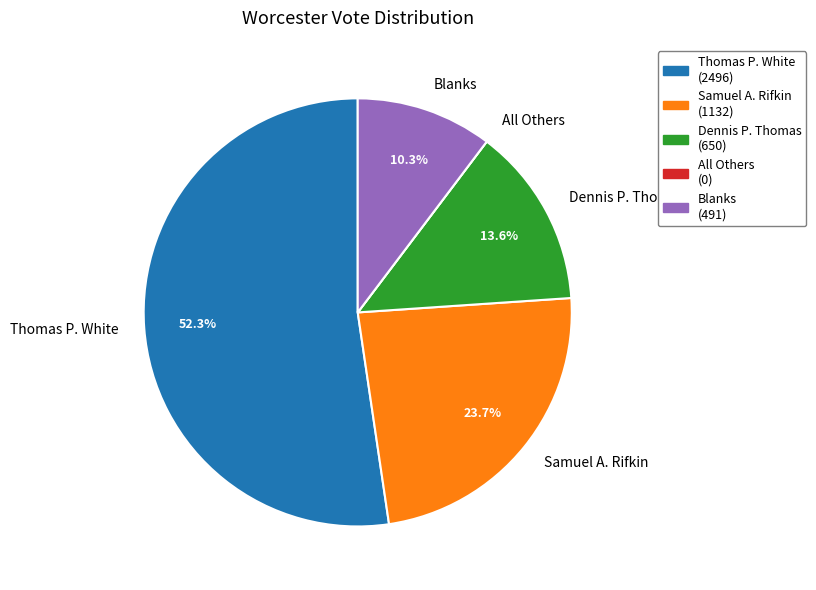

Which slice represents more than half of the pie?

Thomas P. White